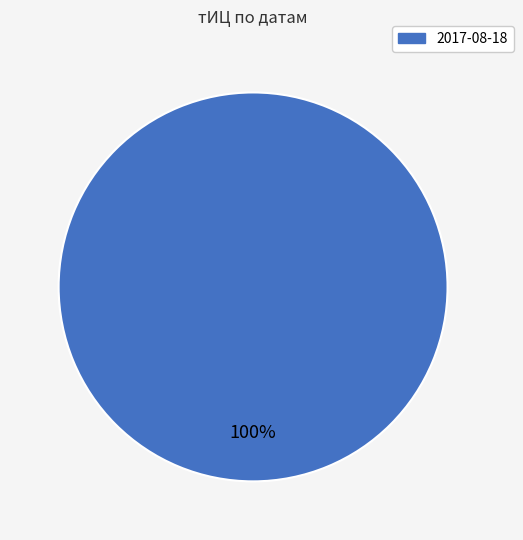

Does any single category account for the majority?

Yes